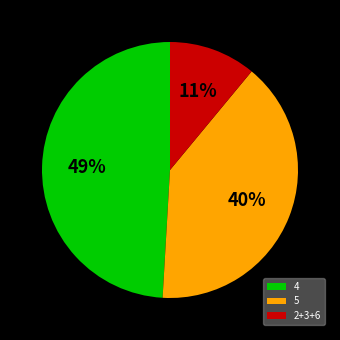

What percentage is the 4 slice, to the nearest percent?

49%